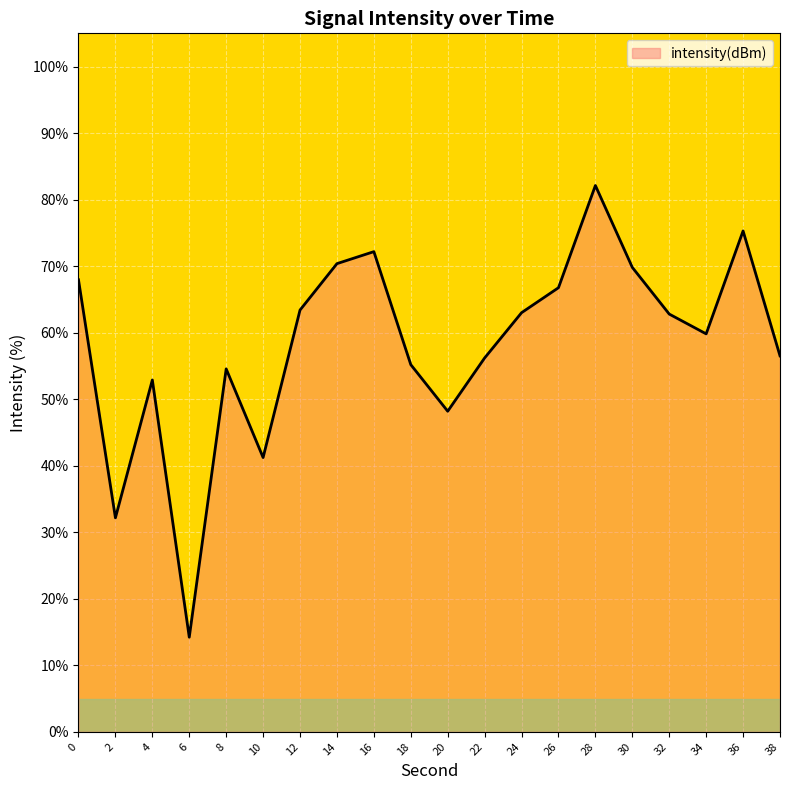

The chart shows a value of 30.0 at 12. True or false?

False